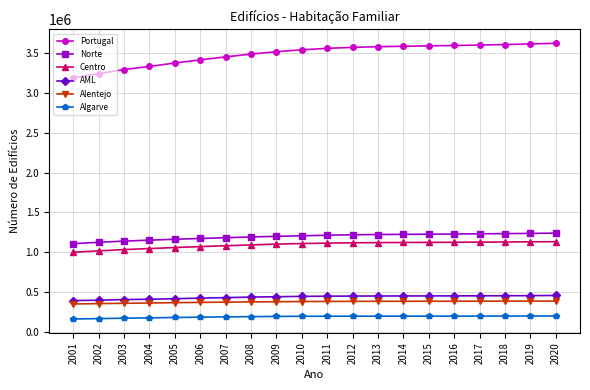

What is the minimum value shown in the chart?

163899